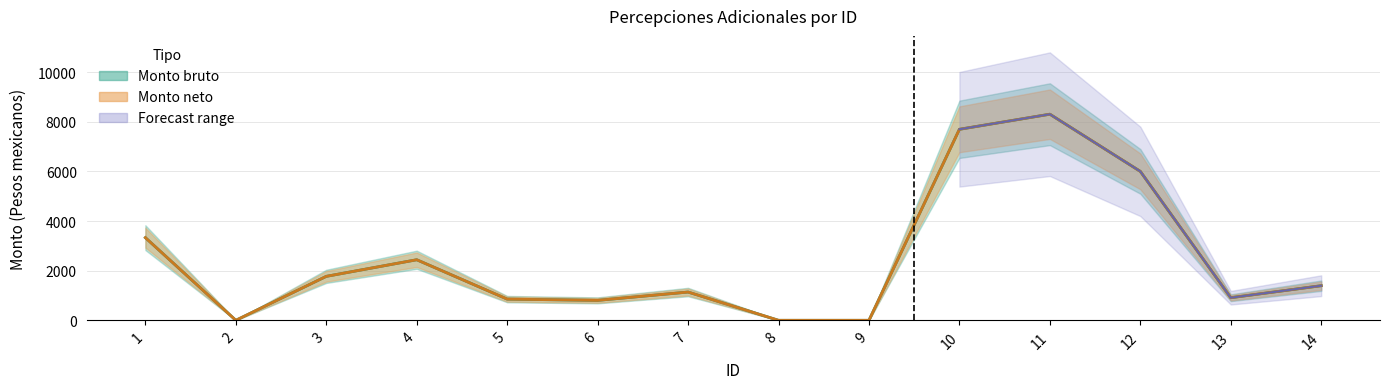

Between 3 and 7, which is larger?

3